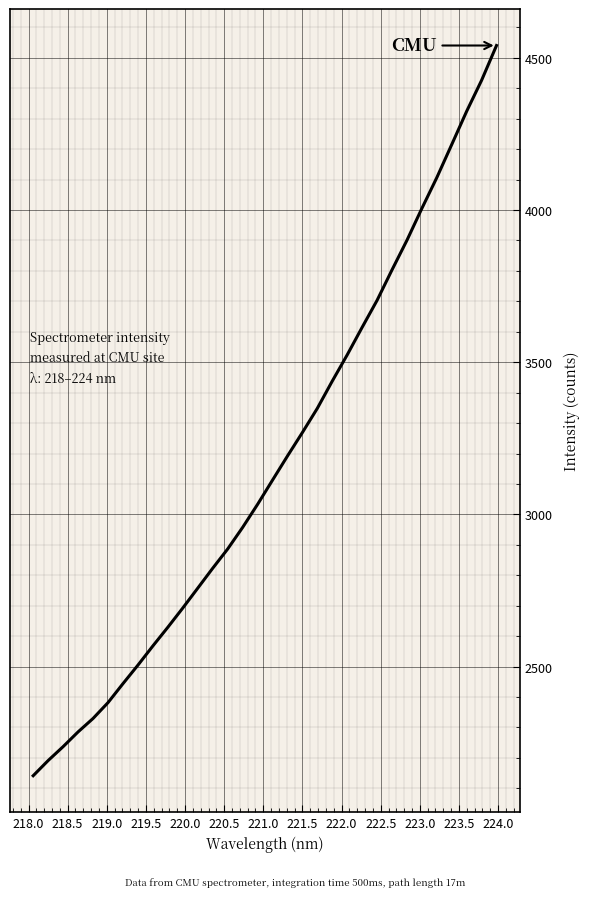

What is the minimum value shown in the chart?

2141.5